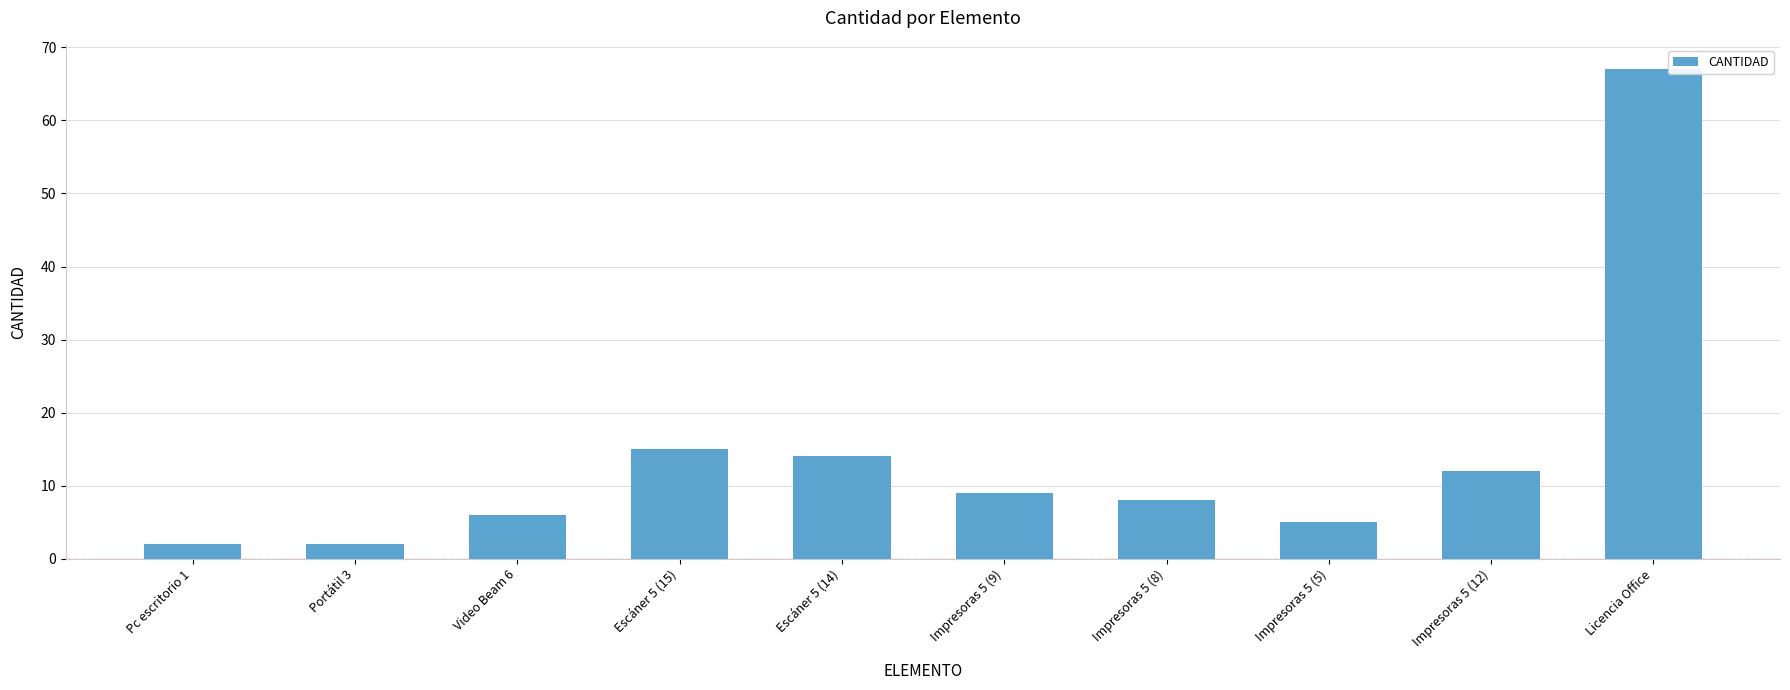

True or false: the data shows 4 at Impresoras 5 (9).

False